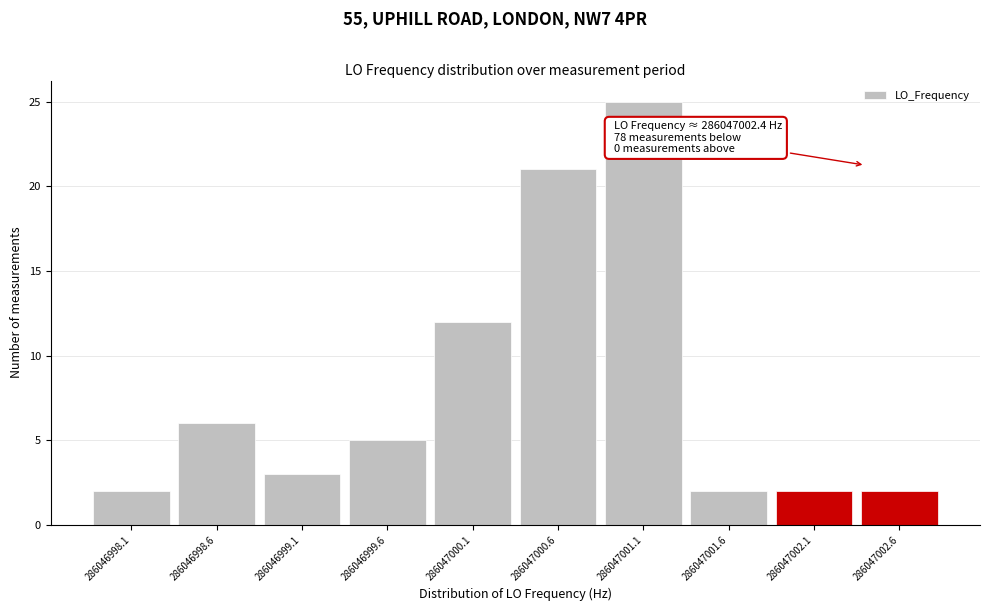

Reading right to left, list all the values displayed in this chart.

2	2	2	25	21	12	5	3	6	2